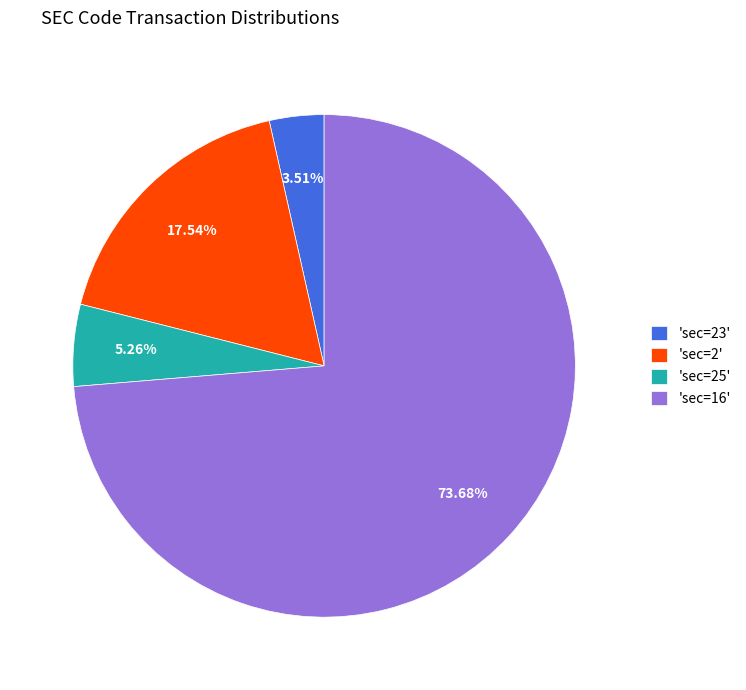

Do 'sec=16' and 'sec=2' together represent more than half of the pie?

Yes